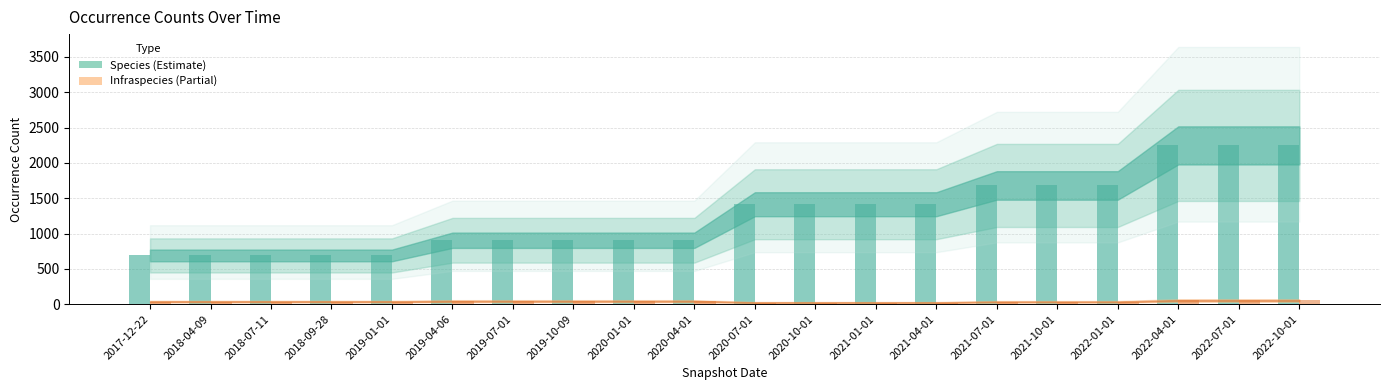

What is the minimum value shown in the chart?

23